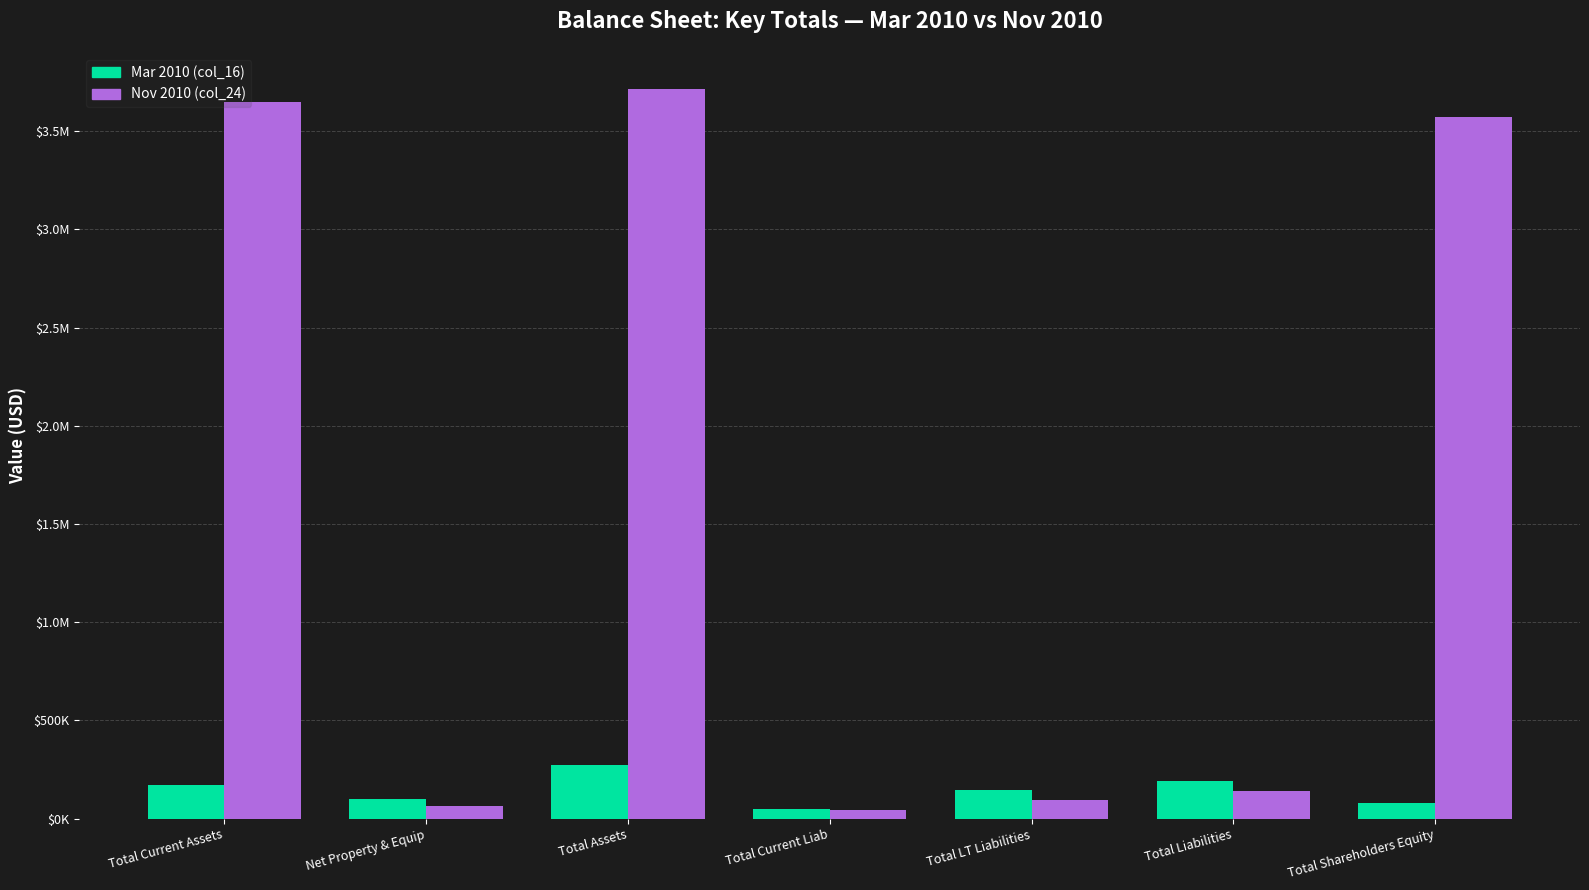

Are the bars horizontal?

No